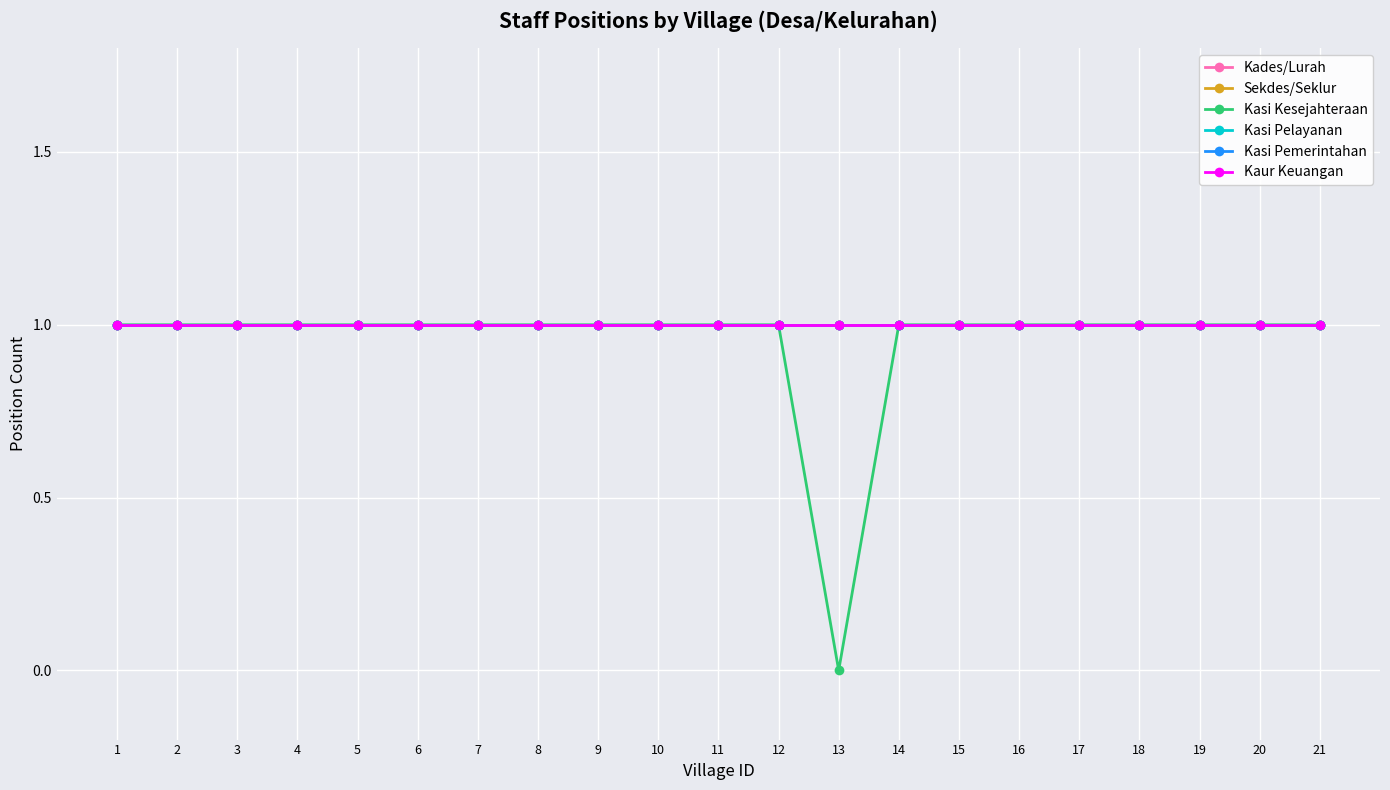

What is the value of the Kaur Keuangan point at the 20th from the left?

1